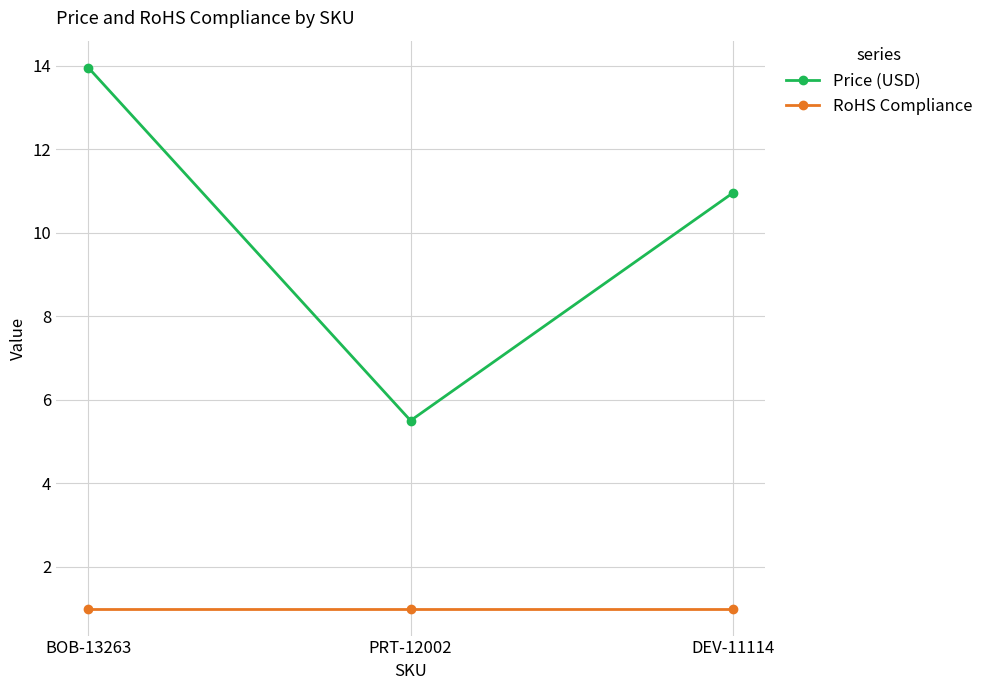

What is the value of the RoHS Compliance point at the 1st from the left?

1.0